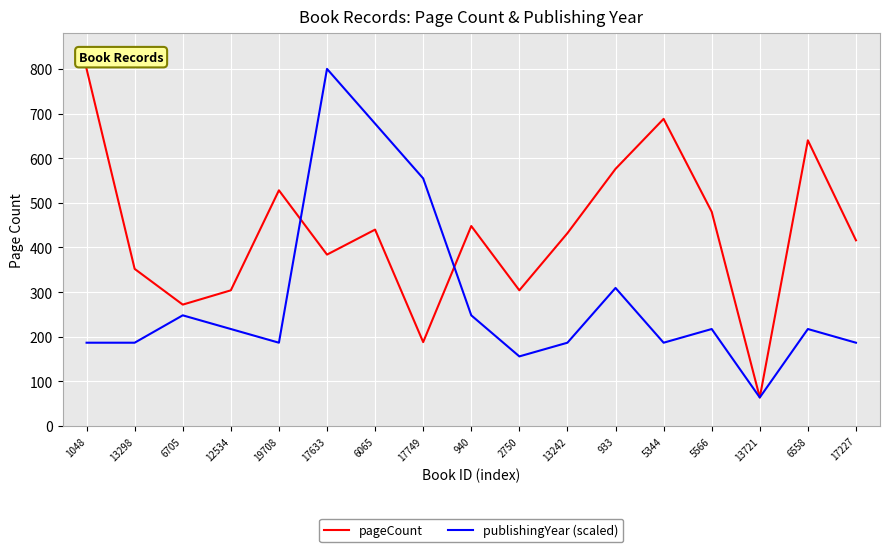

True or false: publishingYear (scaled) and pageCount intersect in this chart.

True